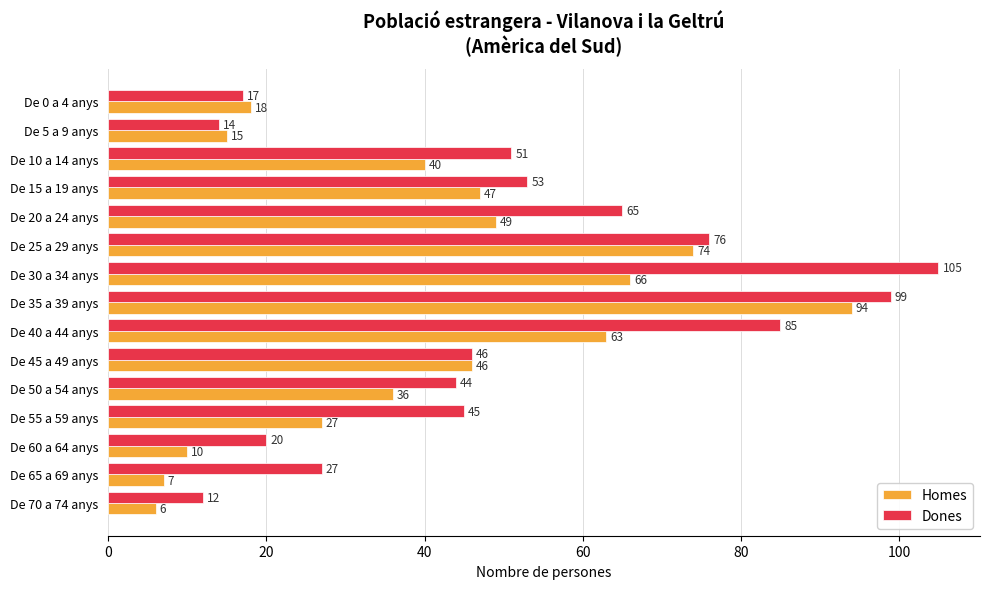

What are all the series names shown in the legend?

Homes, Dones